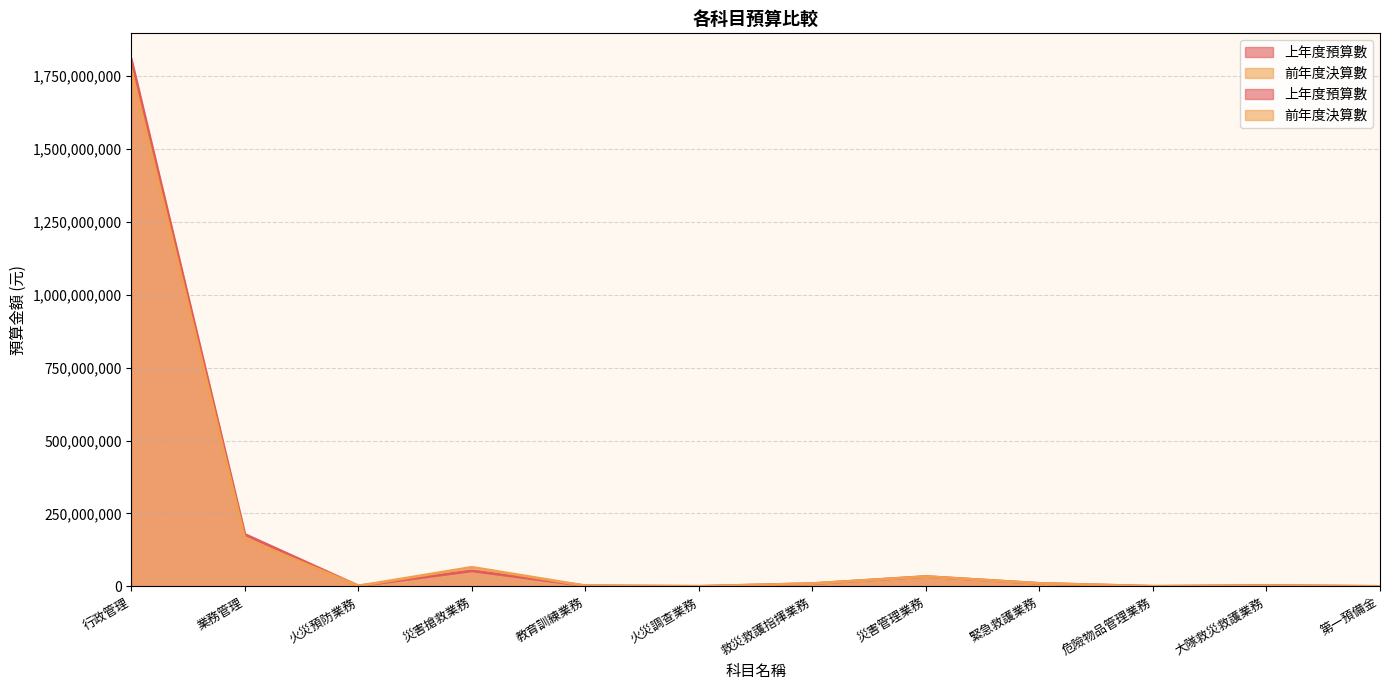

Does the chart display data point markers on the line(s)?

No